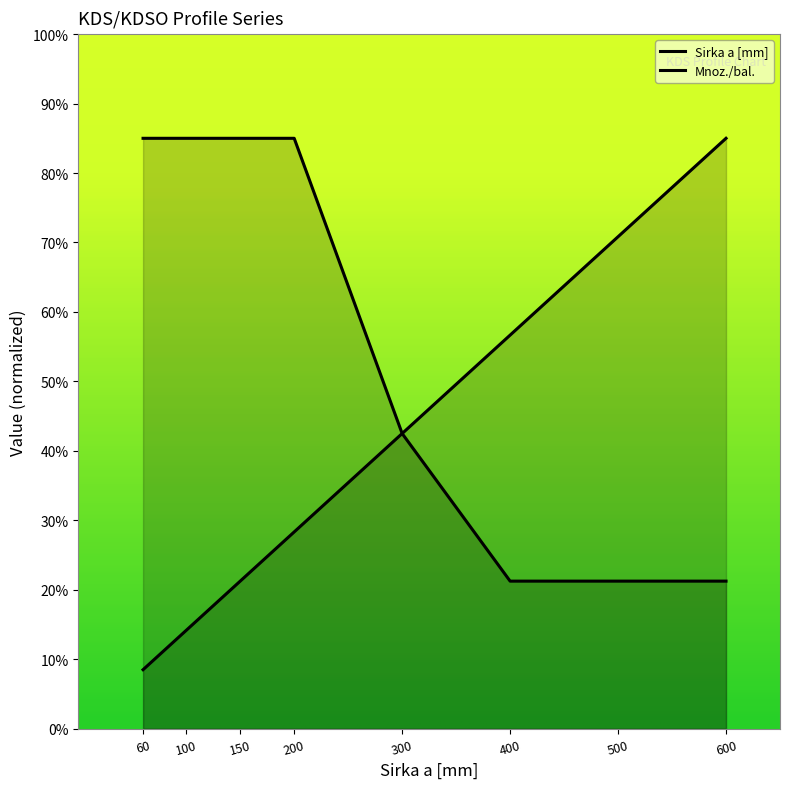

What is the maximum value shown in the chart?

85.0